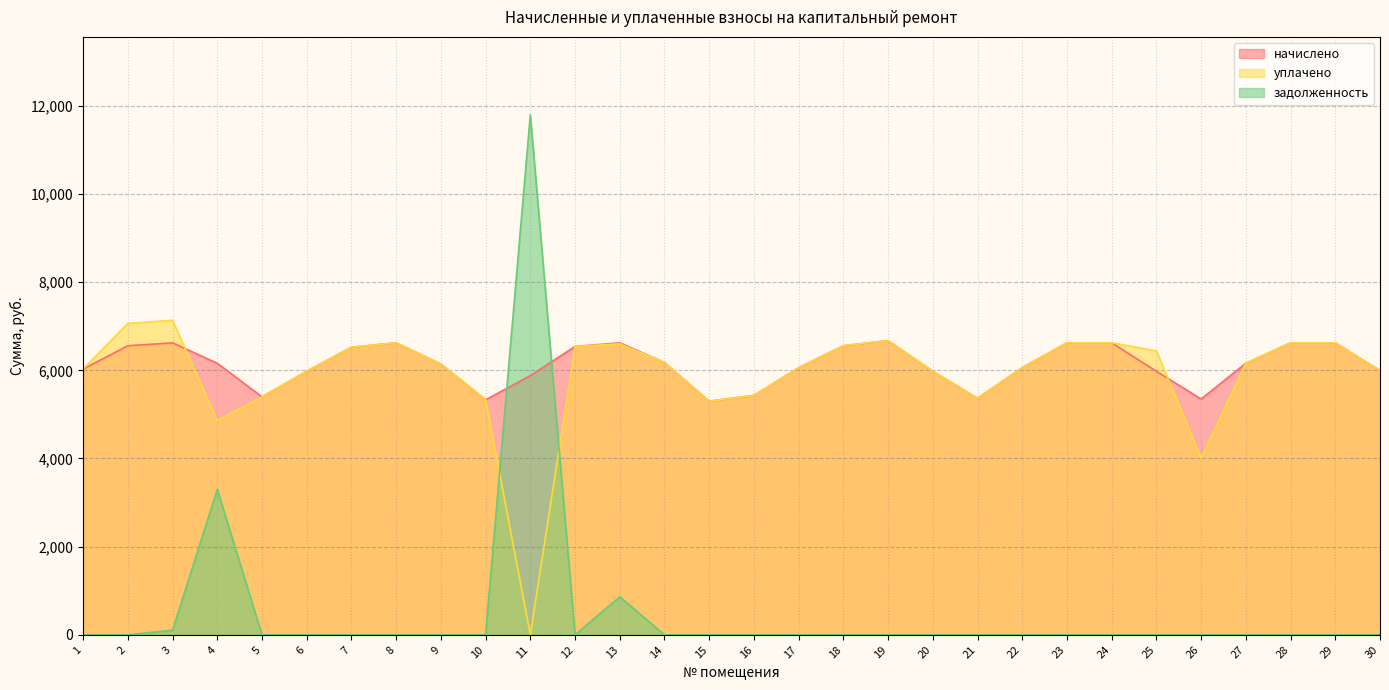

What is the difference between the maximum and minimum values in the уплачено series?

7136.0